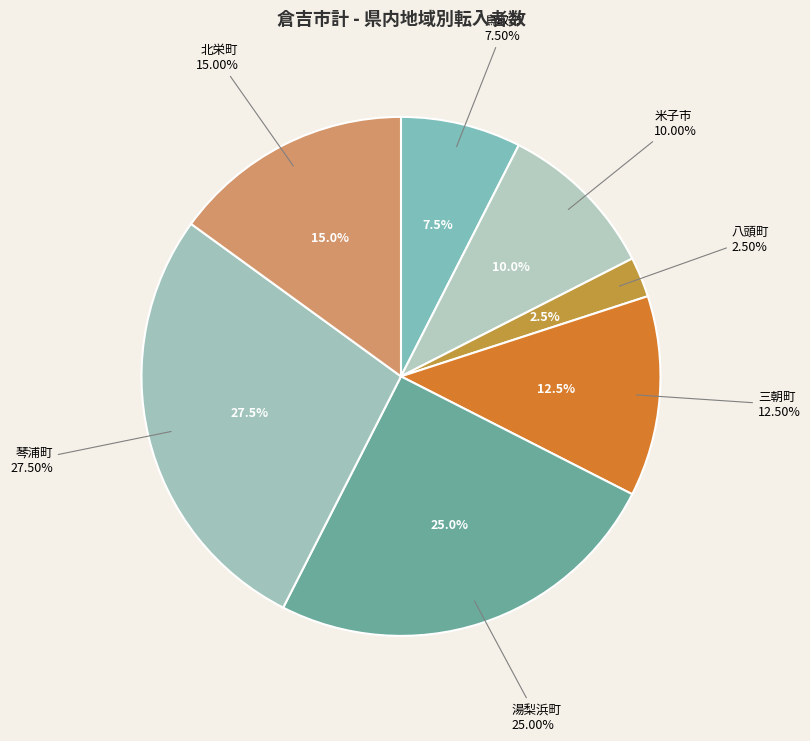

What is the change in value from 米子市 to 北栄町?

+2